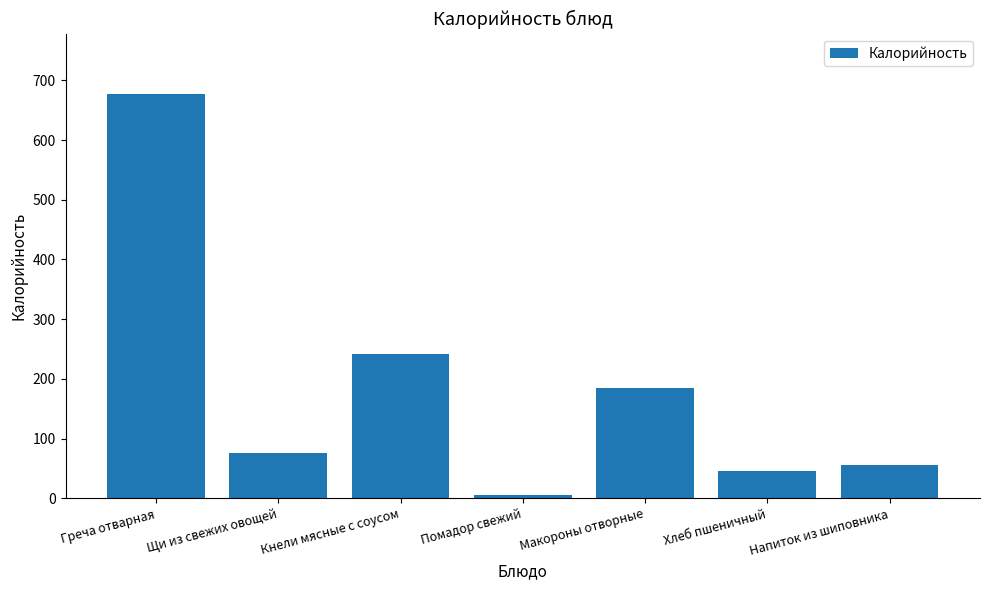

How many bars are there in total?

7